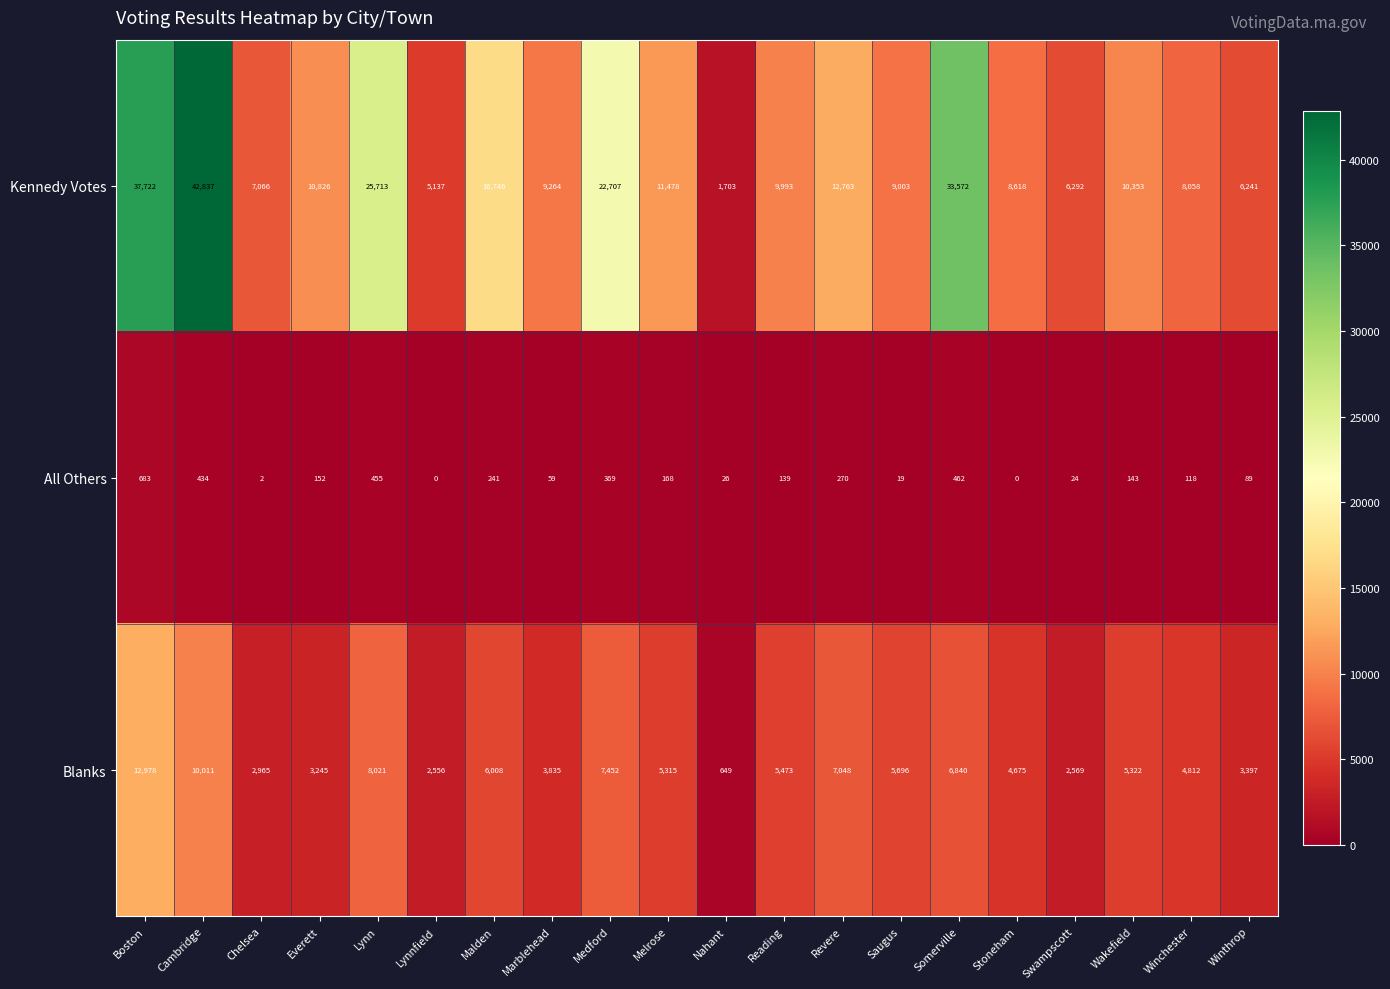

List the series in order of their peak value, lowest first.

All Others, Blanks, Kennedy Votes